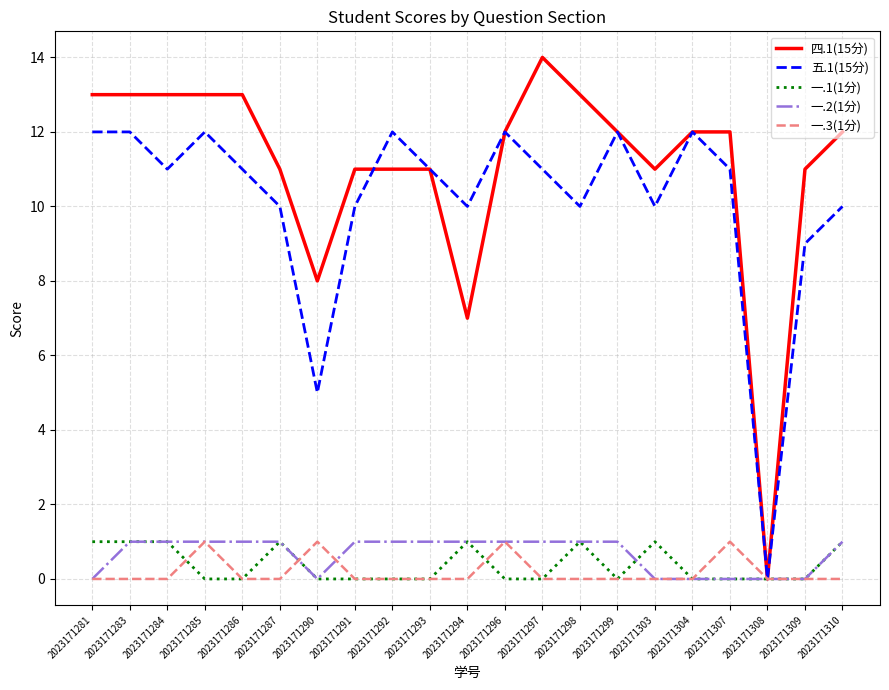

What is the maximum value shown in the chart?

14